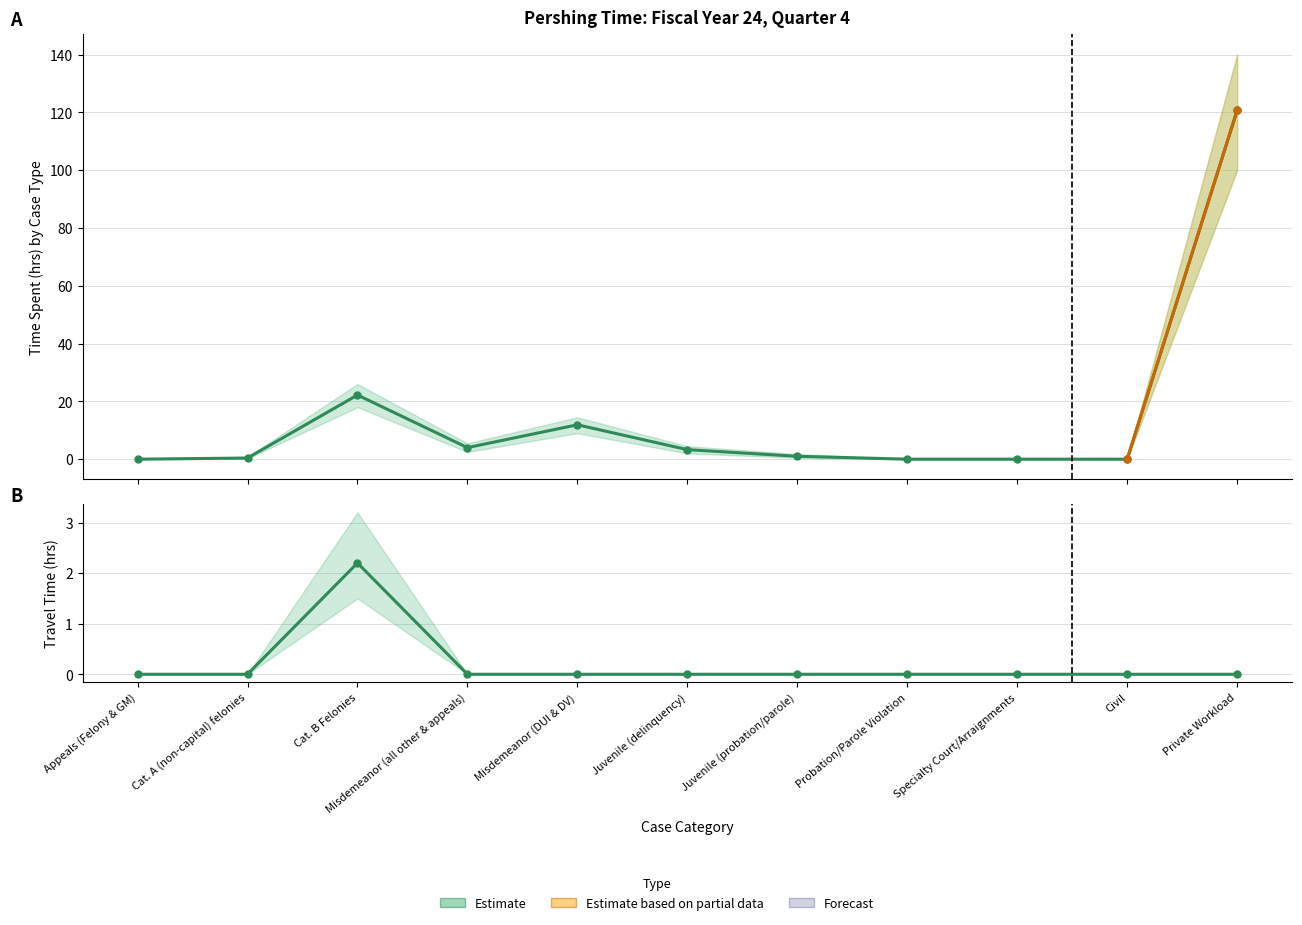

How many lines are shown in the chart?

4